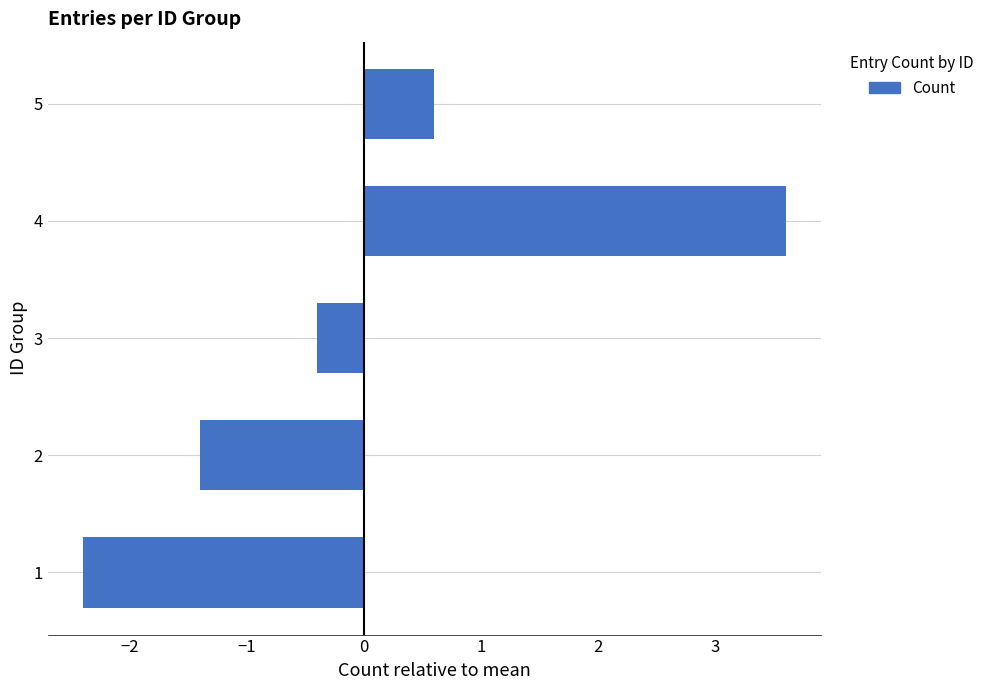

Are the bars grouped side by side (vs. stacked)?

No